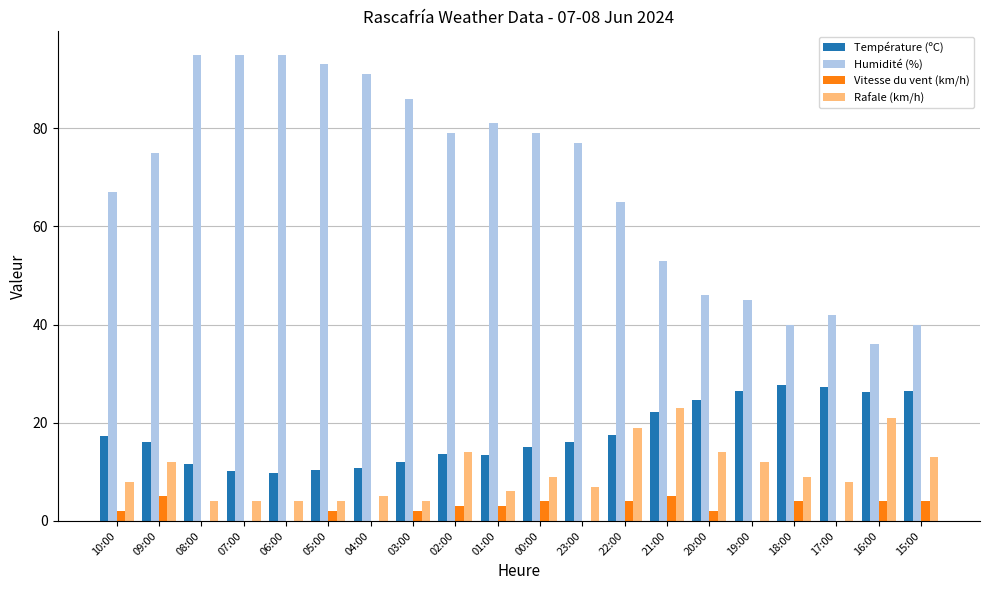

What is the average value of the Vitesse du vent (km/h) series?

2.2